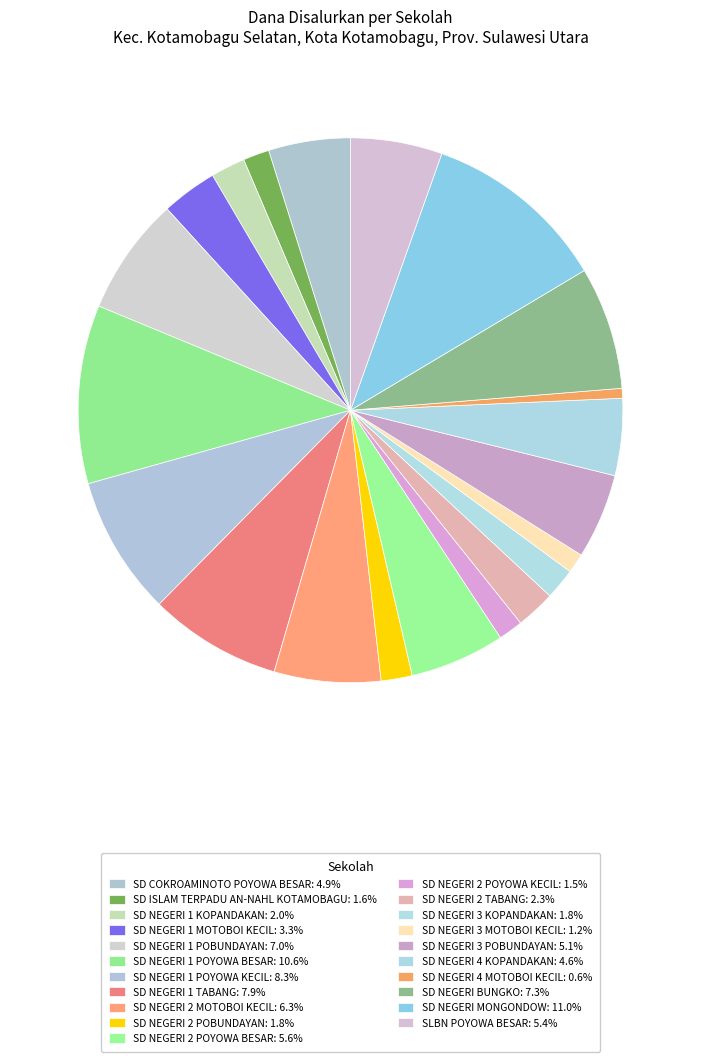

How many segments does this pie chart have?

21